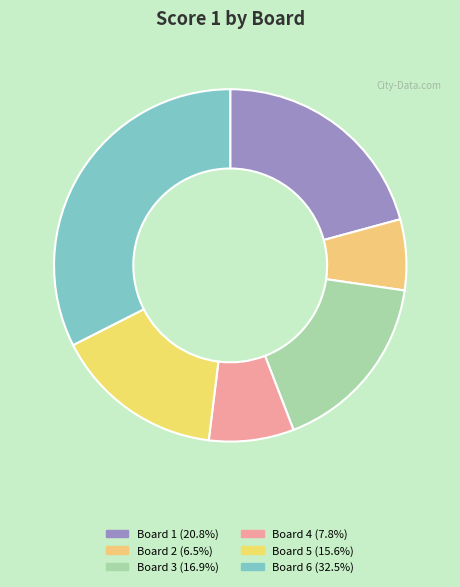

How many slices are in this pie chart?

6